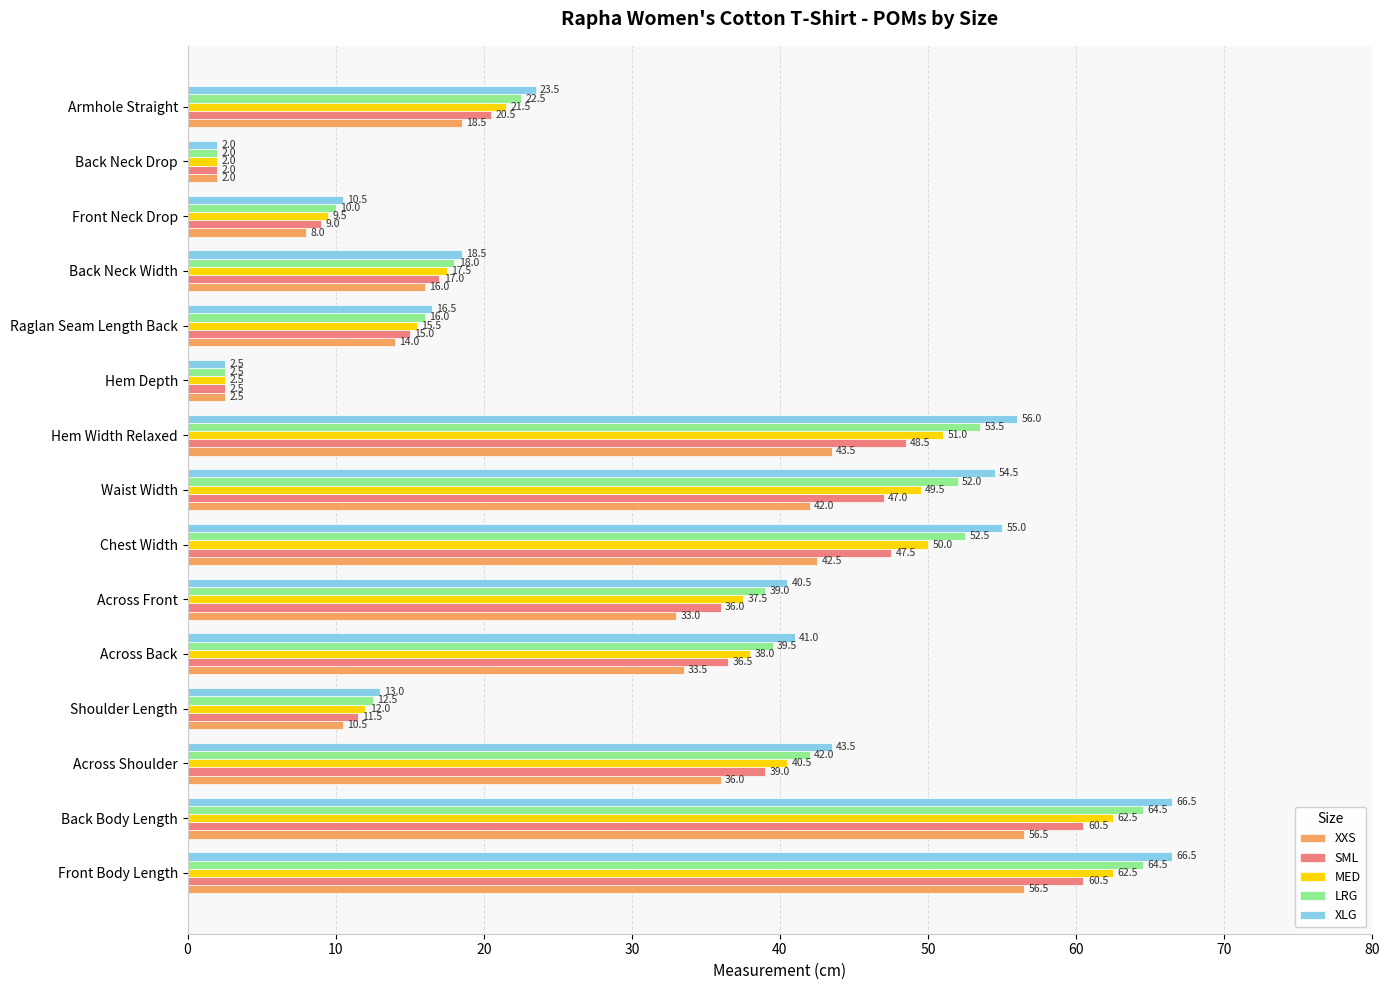

At which label is XXS closest to 29?

Across Front